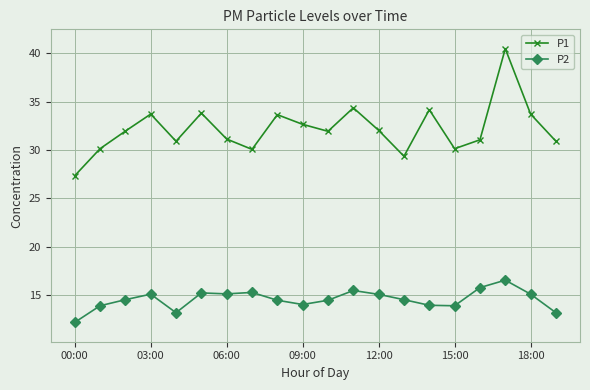

Is this an area chart (filled region under the line)?

No